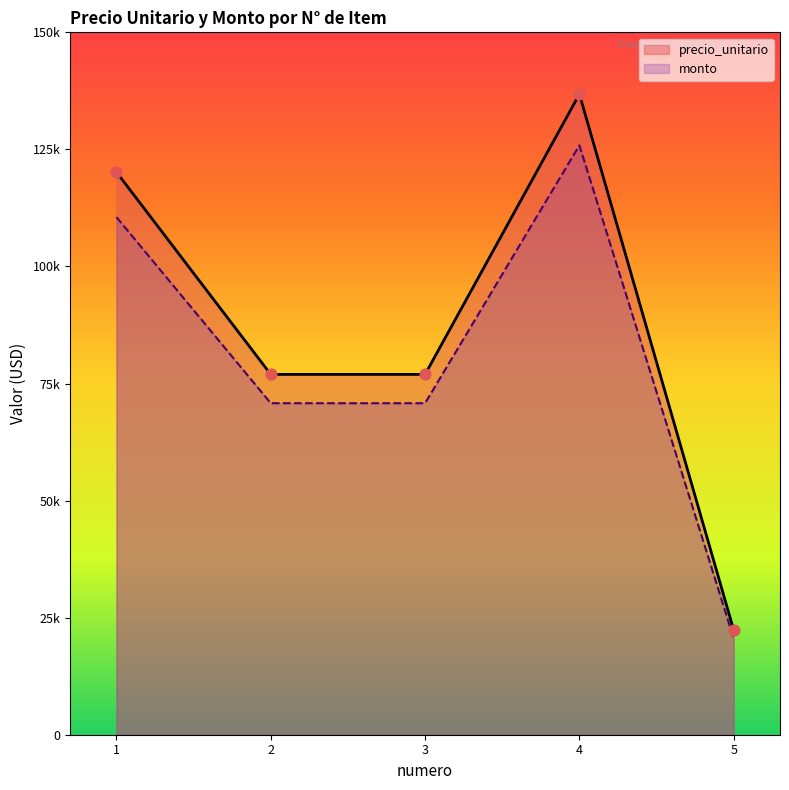

At which category is the sum across all series the highest?

4